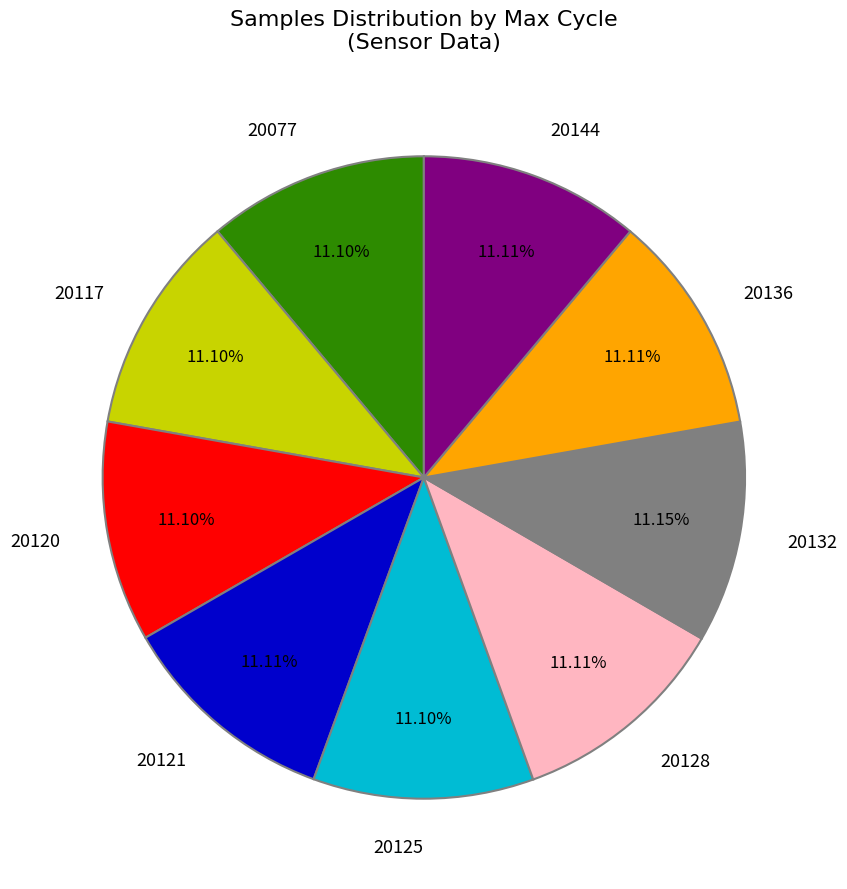

Approximately how many times larger is the value at 20120 compared to 20136?

1.0